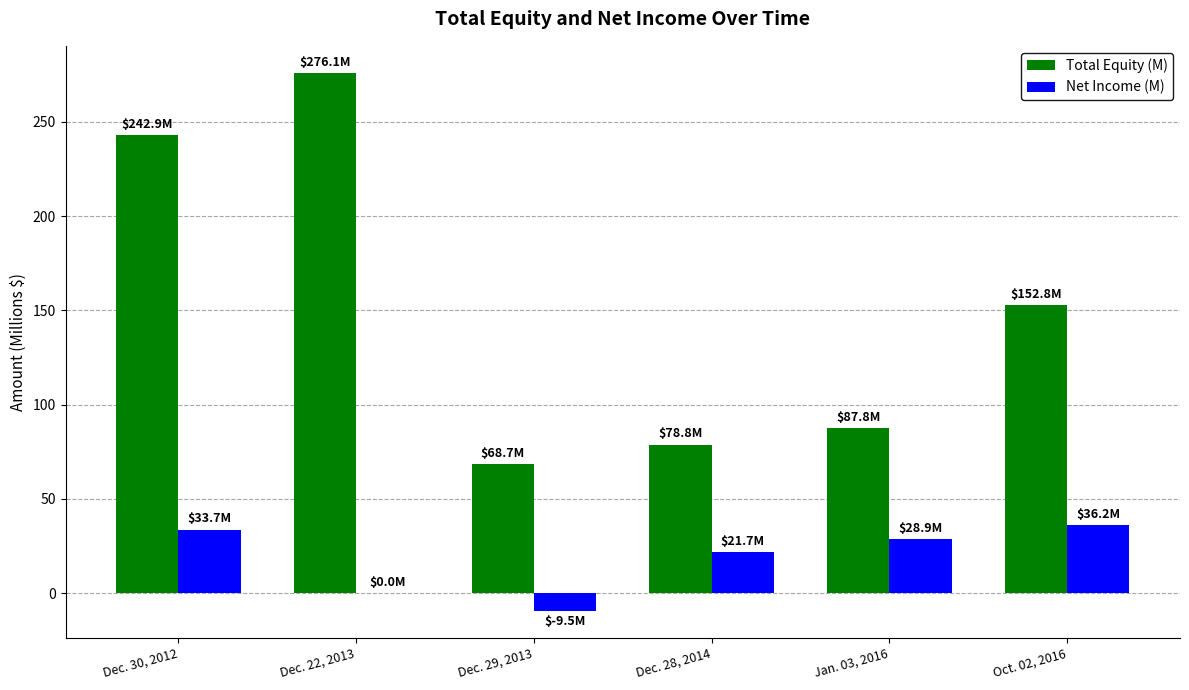

What is the sum of all Net Income (M) values?

111.0